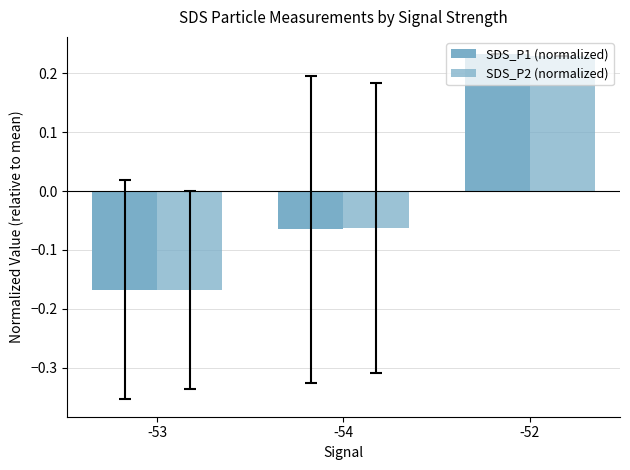

How many positive values does the SDS_P2 (normalized) series have?

1